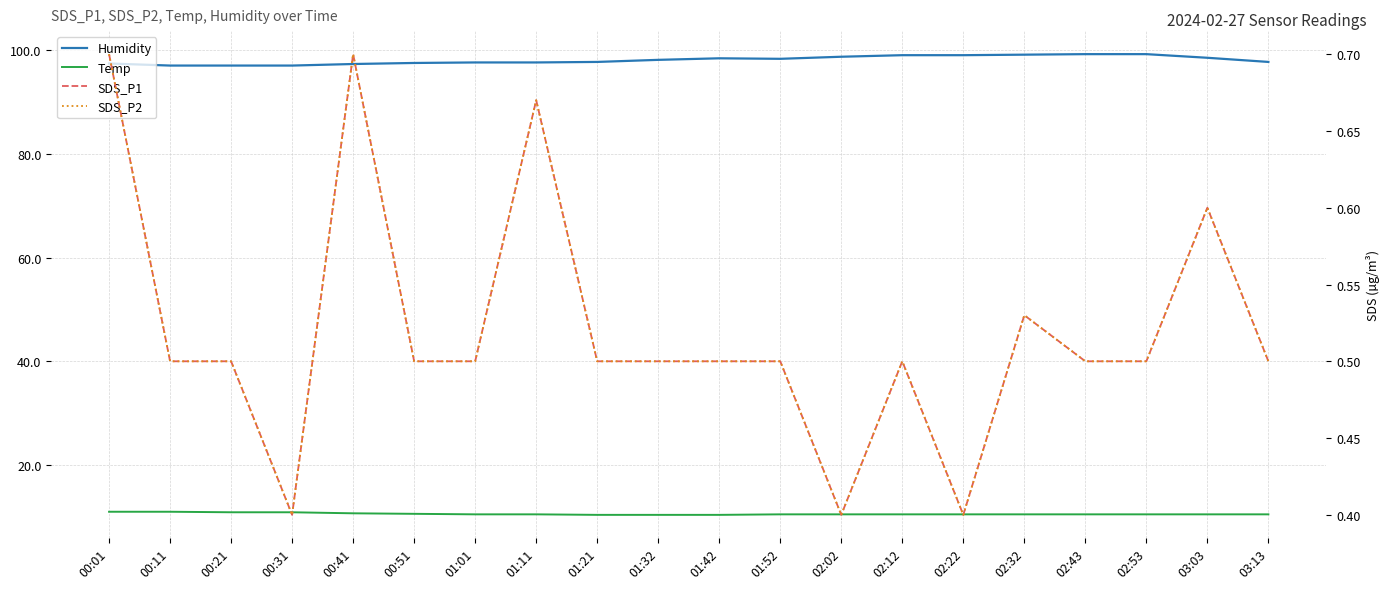

What is the difference between the SDS_P1 values at 01:01 and 00:41?

0.2